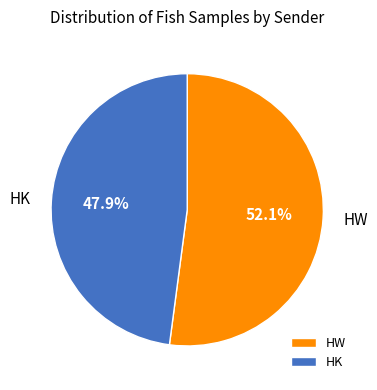

Rank the categories by value from highest to lowest.

HW, HK